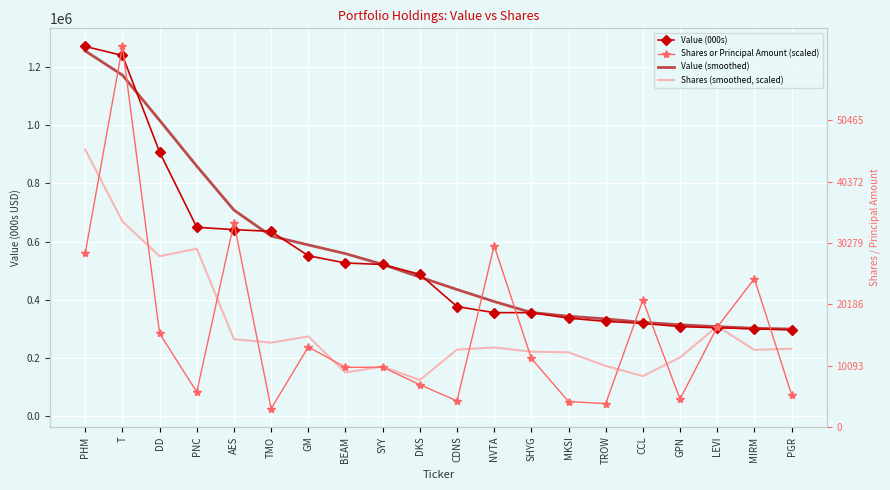

How many series are shown in this chart?

4